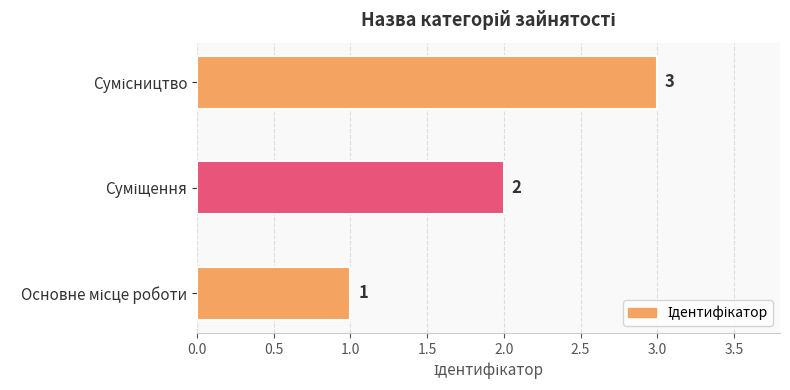

What is the maximum value shown in the chart?

3